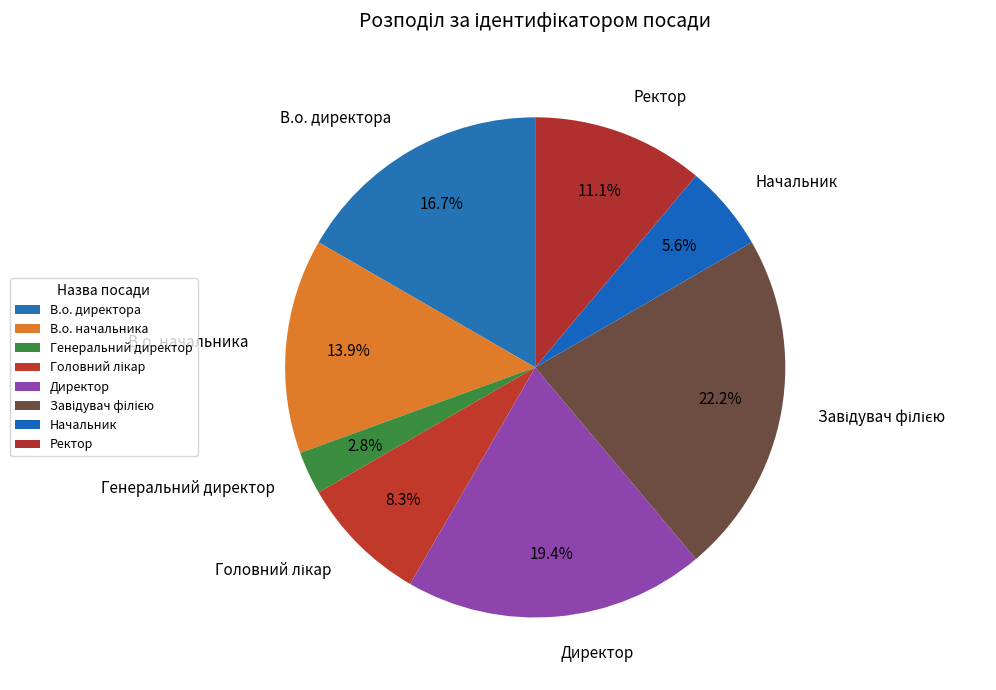

Is it true that Генеральний директор is 10% of the pie?

False